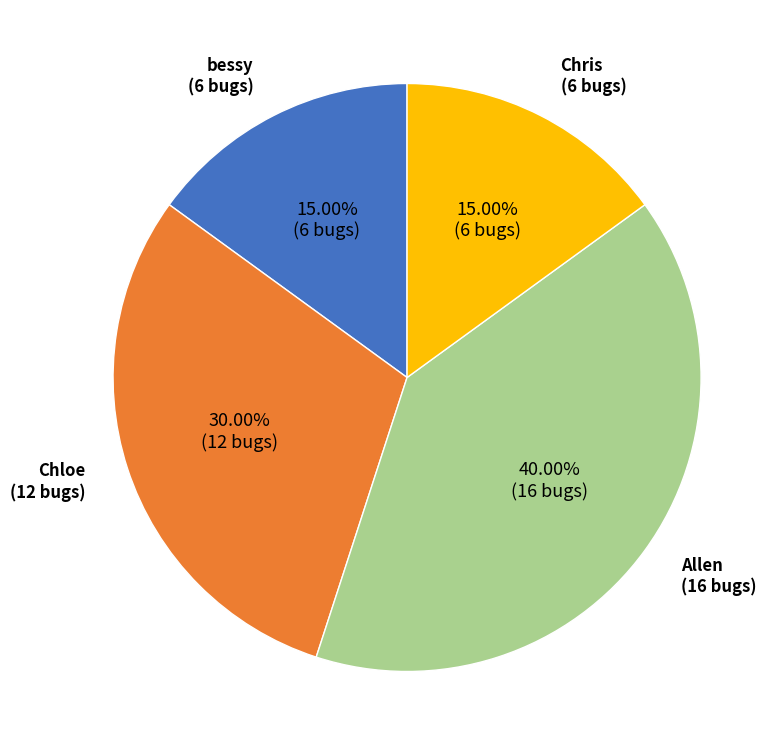

Is there any slice that represents more than half of the pie?

No